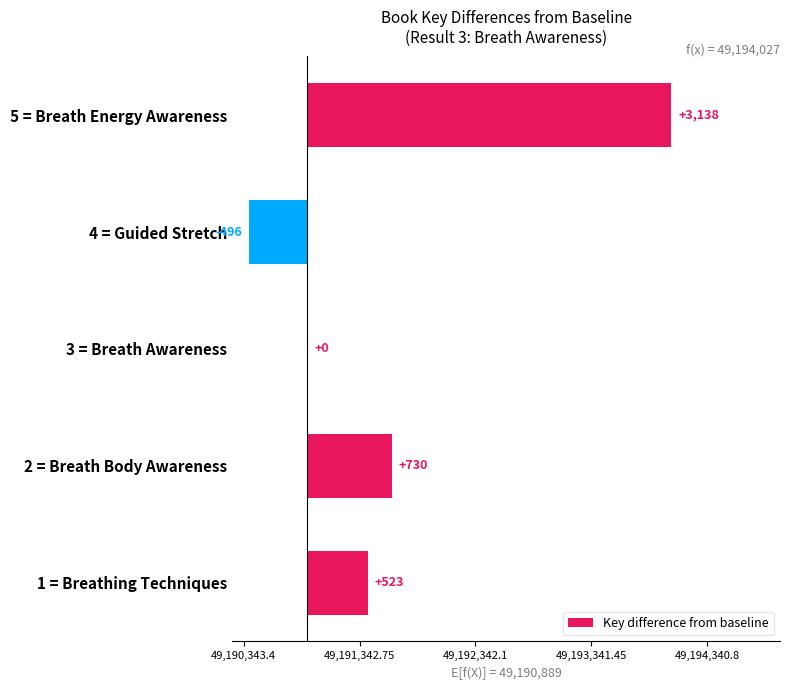

Are the bars horizontal?

Yes